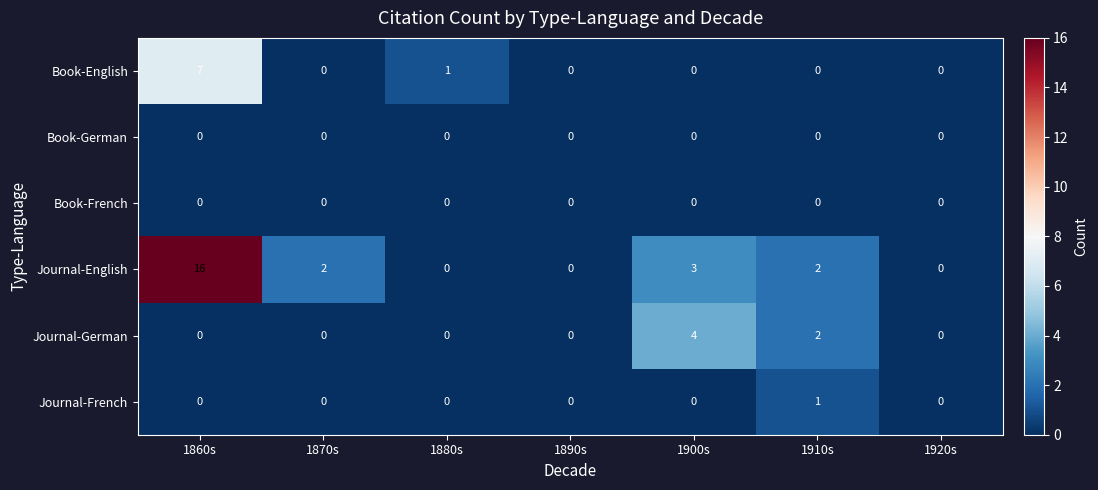

The Journal-German series shows 0 at 1880s. True or false?

True